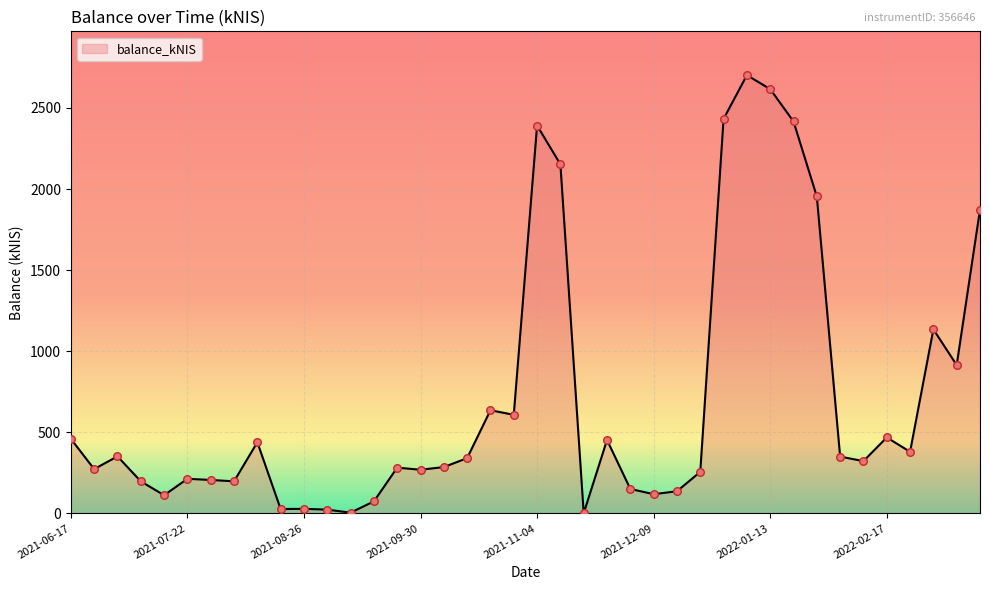

What is the difference between the maximum and minimum values?

2700.8